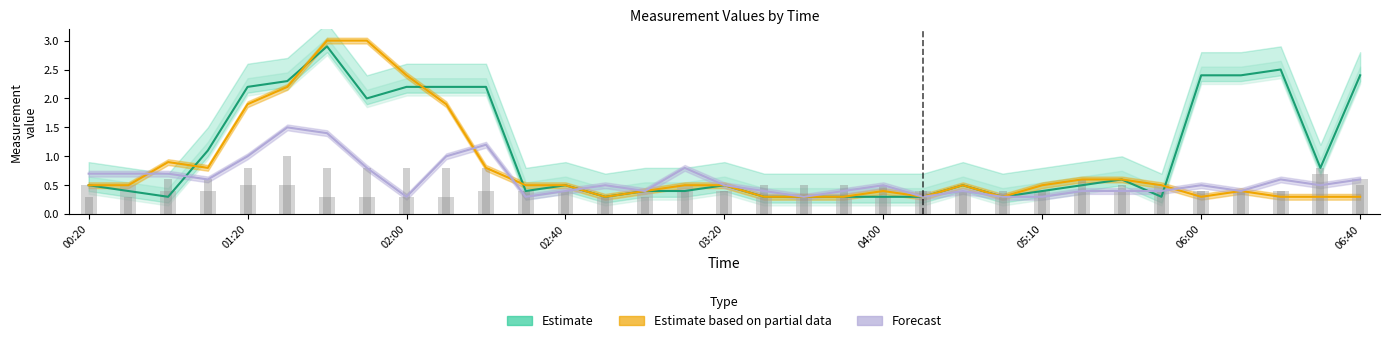

What is the minimum value shown in the chart?

0.3